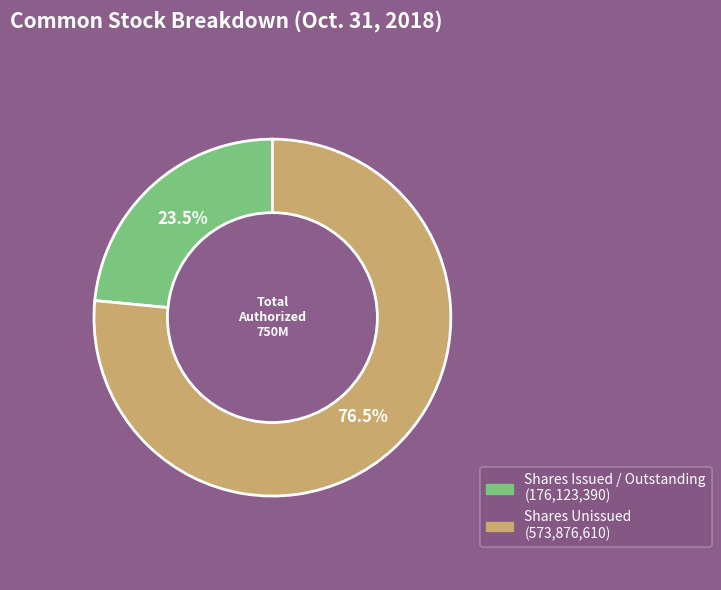

Does any single category account for the majority?

Yes